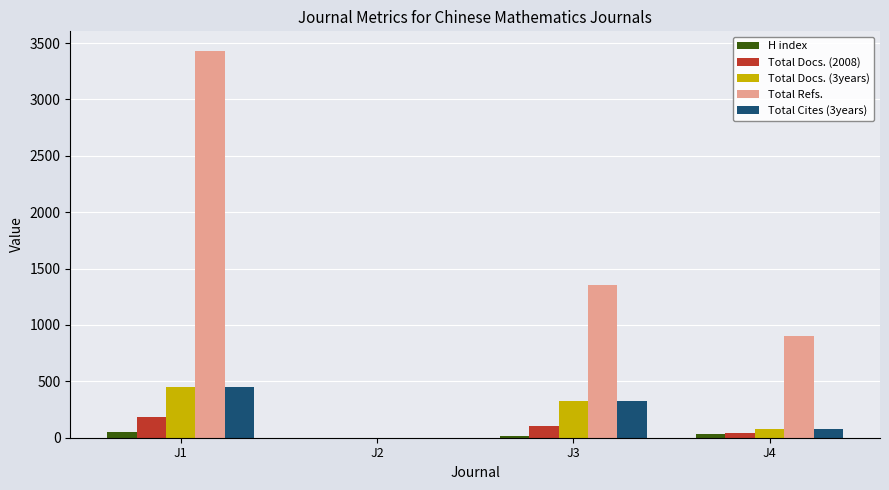

What are all the series names shown in the legend?

H index, Total Docs. (2008), Total Docs. (3years), Total Refs., Total Cites (3years)